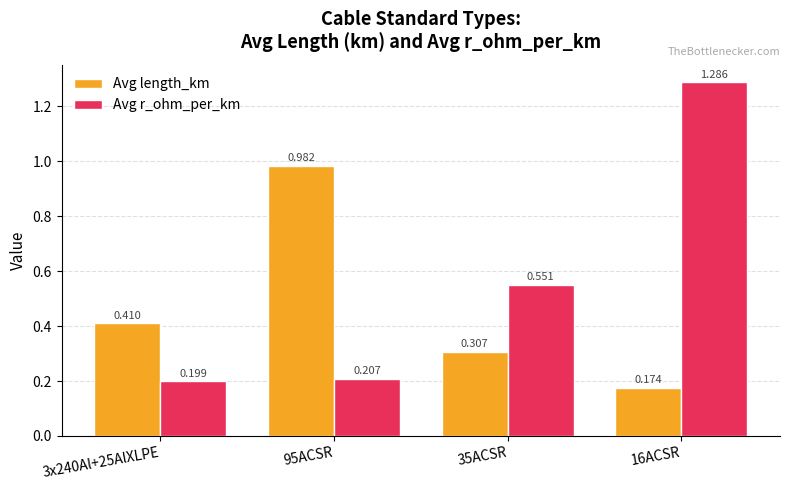

Which series has the widest spread of values?

Avg r_ohm_per_km